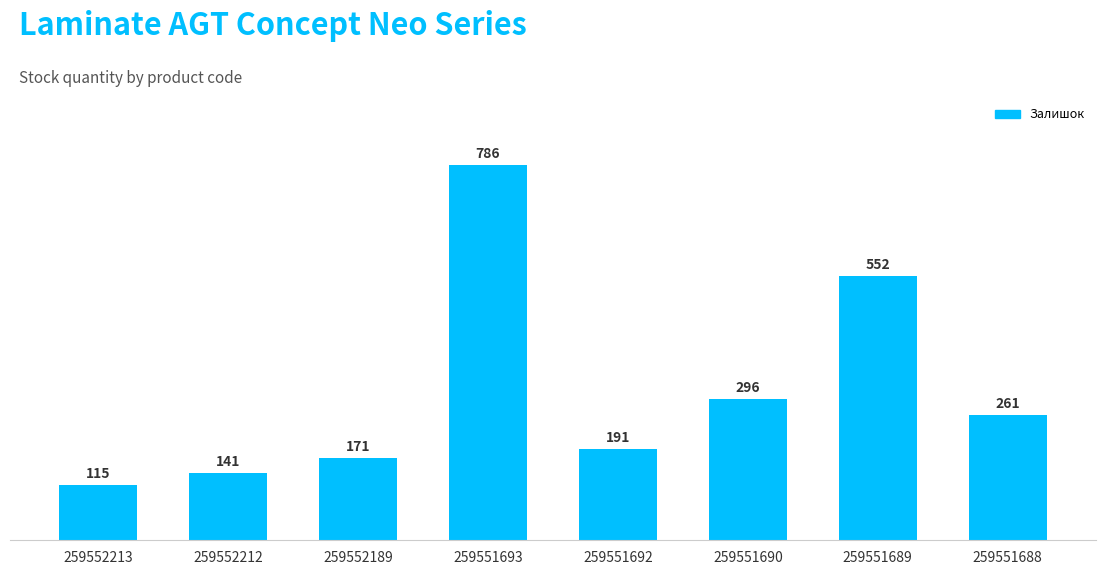

Reading right to left, transcribe all the data shown in this chart.

261	552	296	191	786	171	141	115